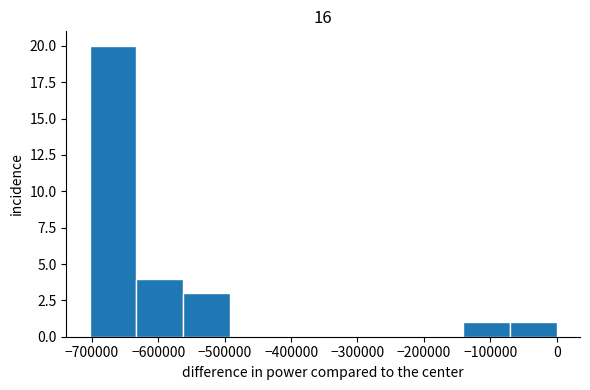

Over which range of the x-axis is the bar tallest?

-700000 to -630000